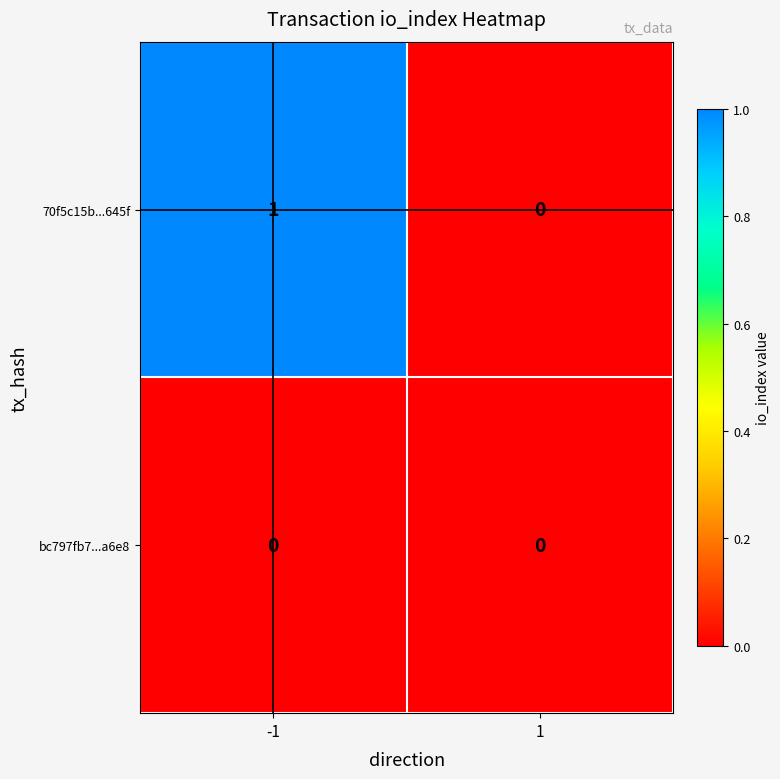

Reading right to left, extract all data points from this chart.

70f5c15b...645f: 1=0	-1=1
bc797fb7...a6e8: 1=0	-1=0